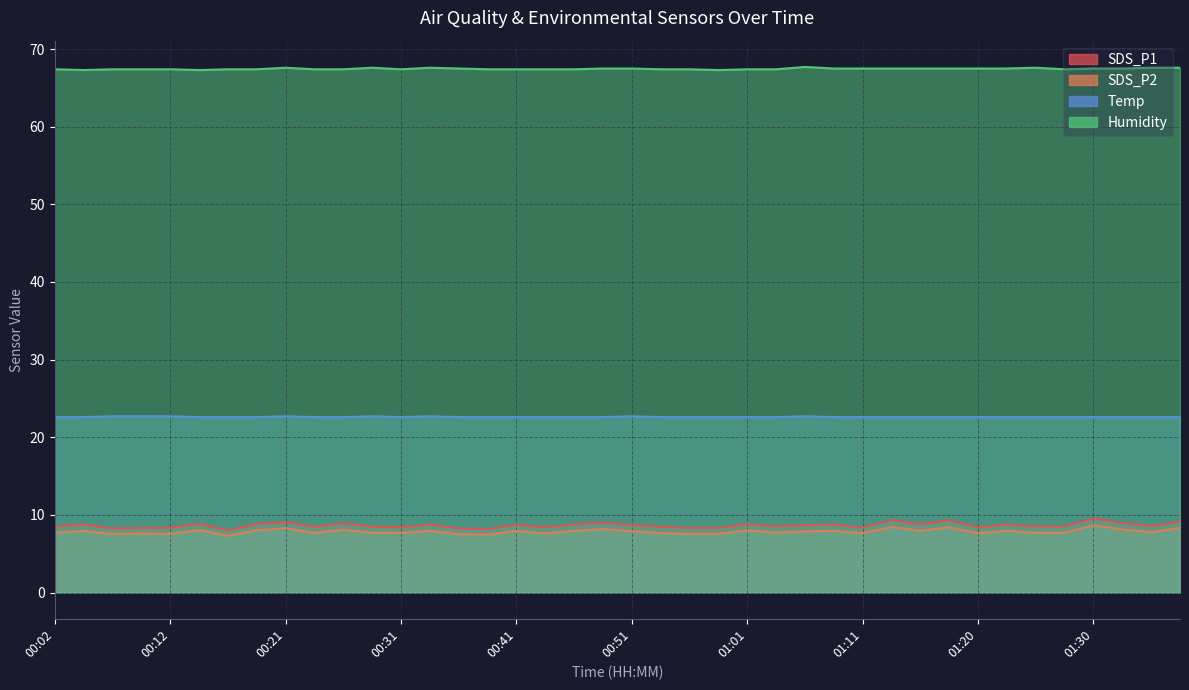

Is the value of Humidity at 01:16 greater than the value of SDS_P2 at 01:08?

Yes